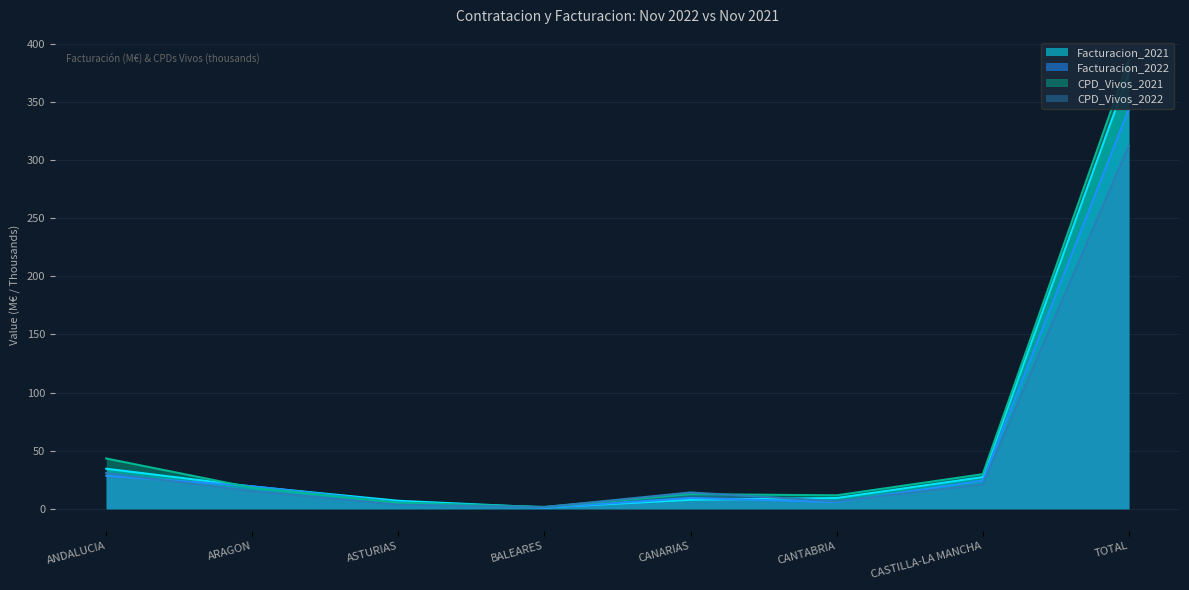

What is the sum of the CPD_Vivos_2021 values at CANARIAS and ASTURIAS?

17.7